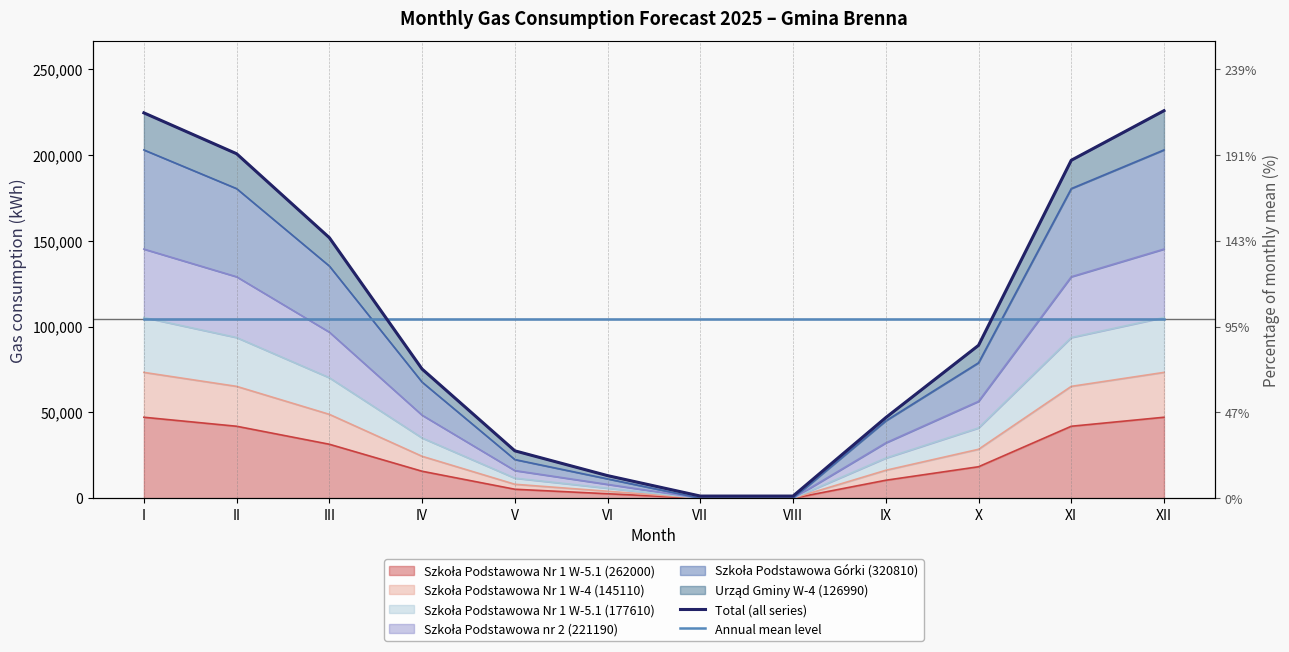

Which has a higher value, I or IX?

I